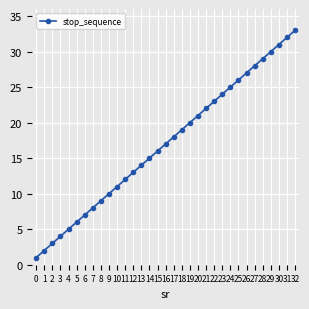

What is the sum of the values at 12 and 2?

16